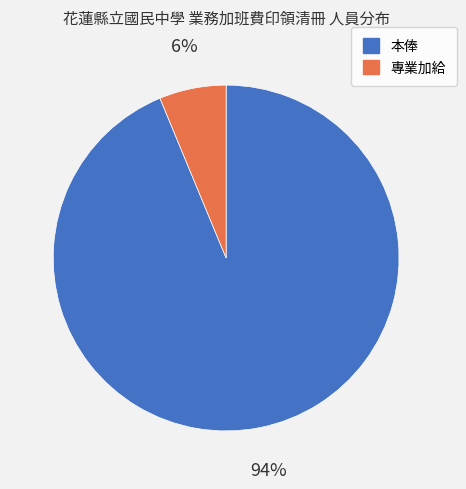

Combined, do 本俸 and 專業加給 account for over 50%?

Yes